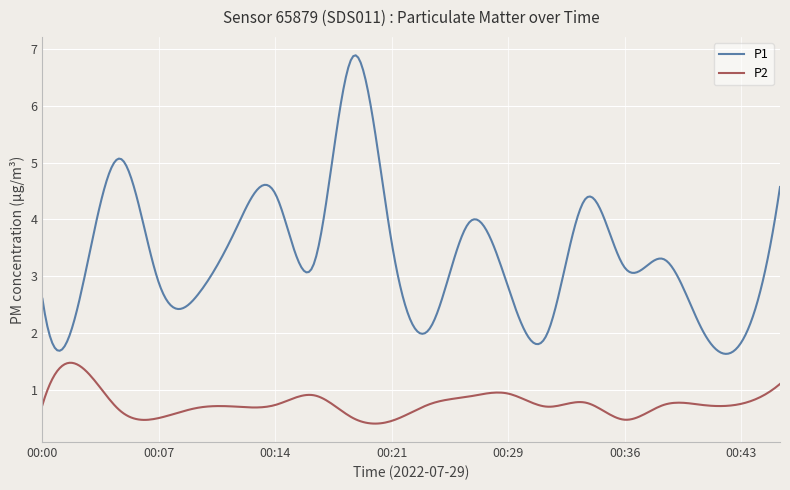

True or false: P1 and P2 intersect in this chart.

False